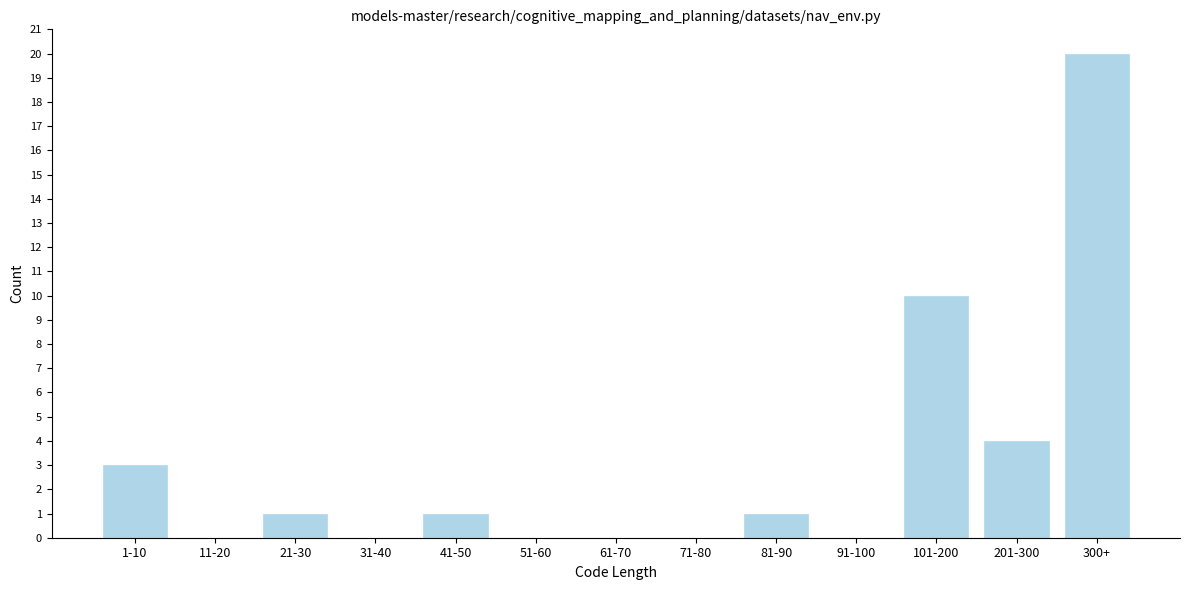

Reading right to left, what are all the values shown in this chart?

300+=20	201-300=4	101-200=10	91-100=0	81-90=1	71-80=0	61-70=0	51-60=0	41-50=1	31-40=0	21-30=1	11-20=0	1-10=3